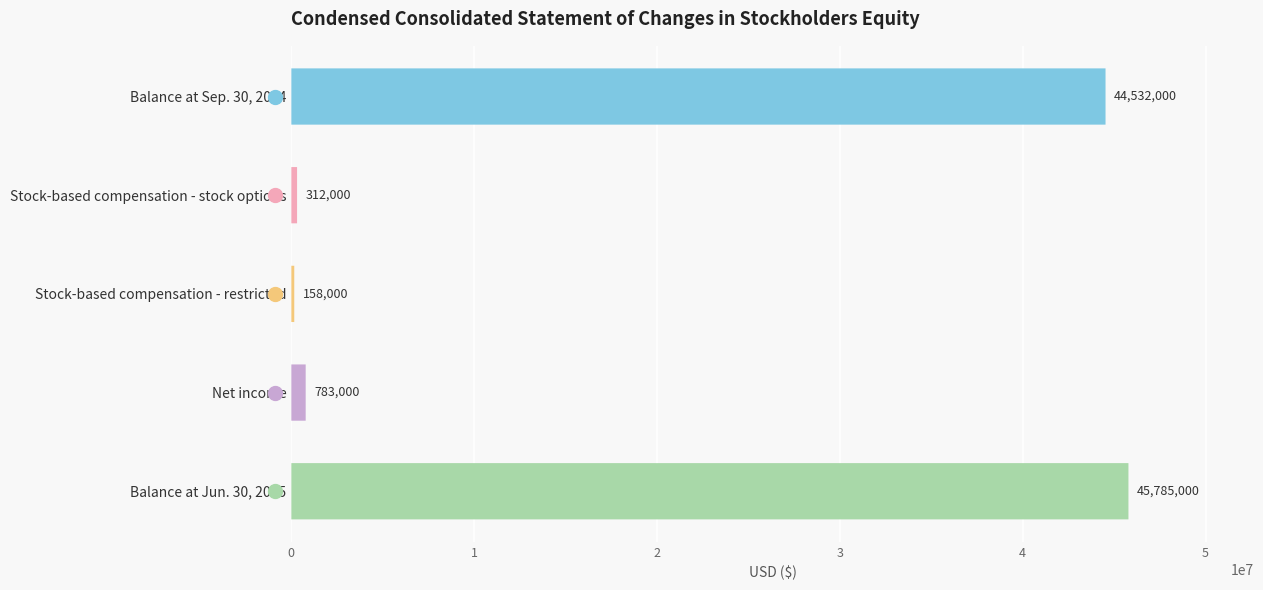

Reading right to left, extract all data points from this chart.

45785000	783000	158000	312000	44532000